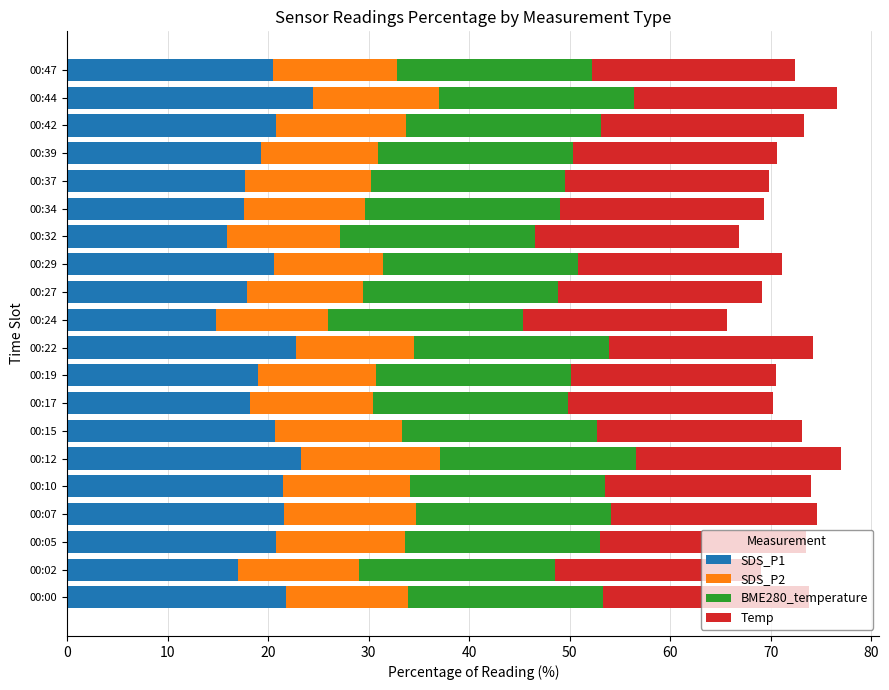

What is the total value across all series at 00:00?

73.8